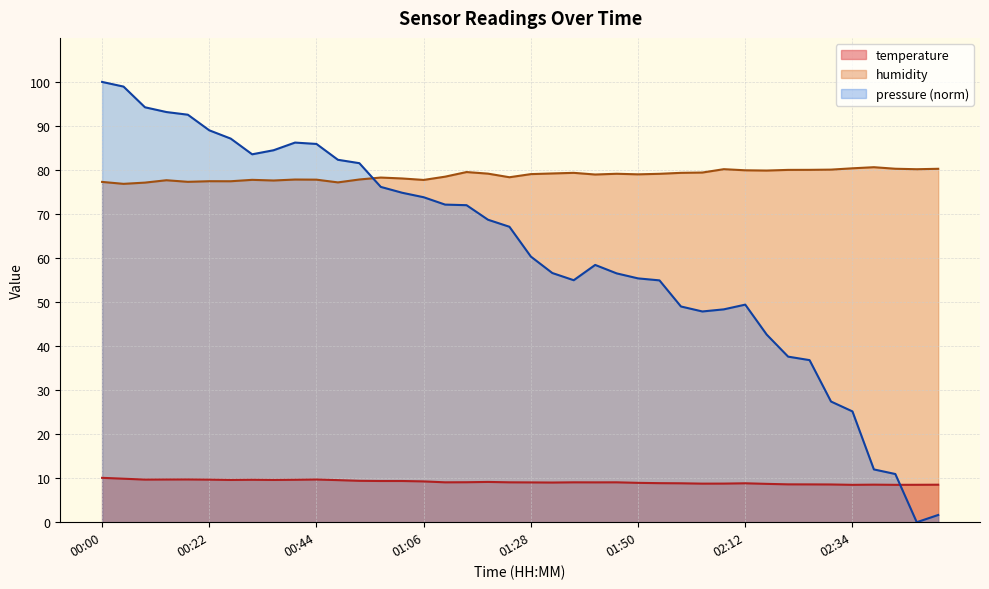

Between 00:48 and 01:59, which series saw the biggest shift?

humidity